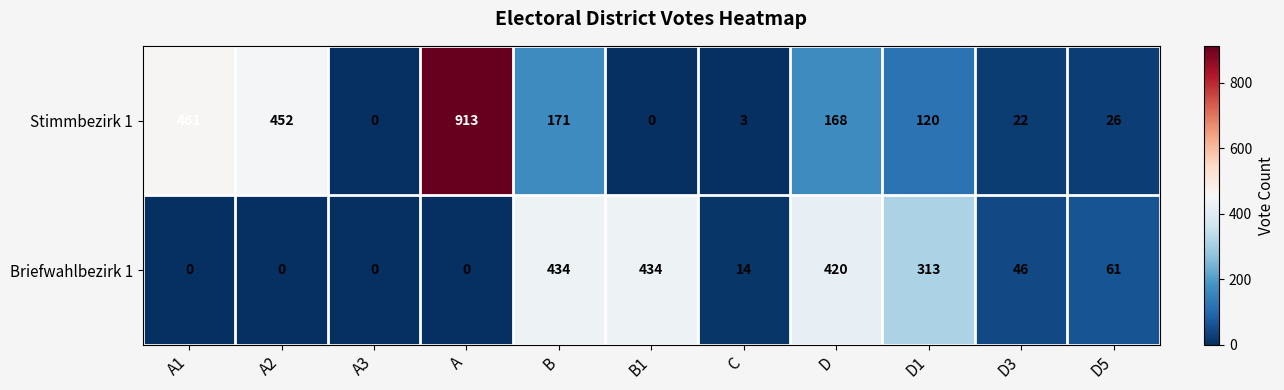

What is the sum of the Briefwahlbezirk 1 values at D3 and D?

466